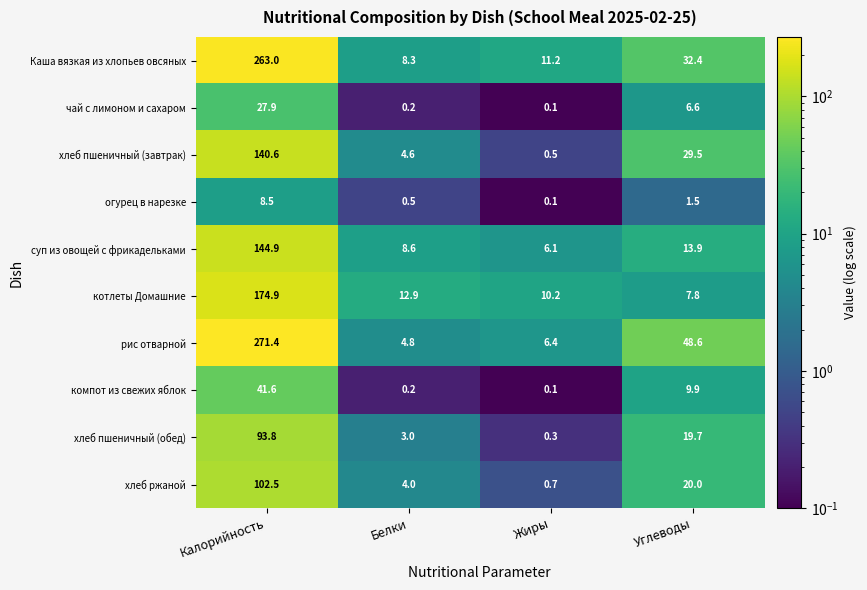

List the series in order of their peak value, highest first.

рис отварной, Каша вязкая из хлопьев овсяных, котлеты Домашние, суп из овощей с фрикадельками, хлеб пшеничный (завтрак), хлеб ржаной, хлеб пшеничный (обед), компот из свежих яблок, чай с лимоном и сахаром, огурец в нарезке